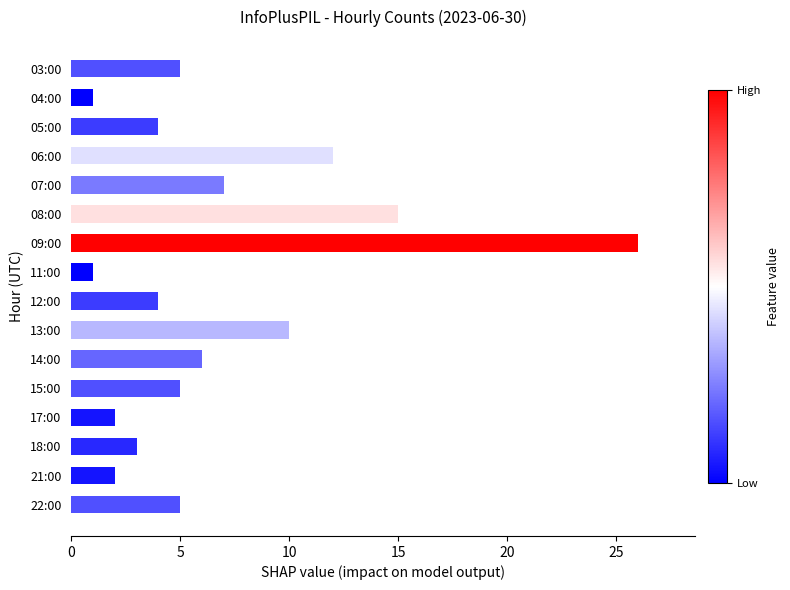

Between 12:00 and 11:00, which is larger?

12:00